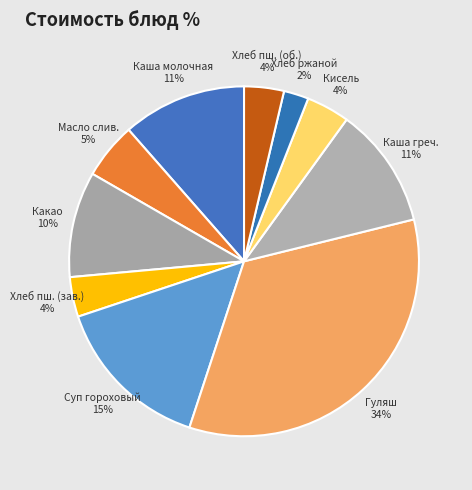

What is the ratio of the value at Кисель to the value at Масло слив.?

0.8